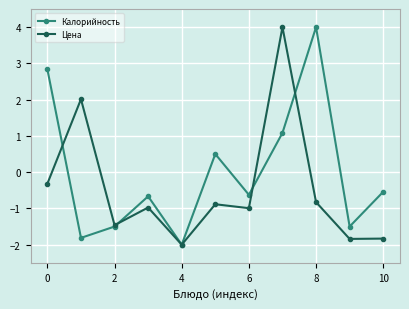

What is the value of the Цена point at the 9th from the left?

-0.8